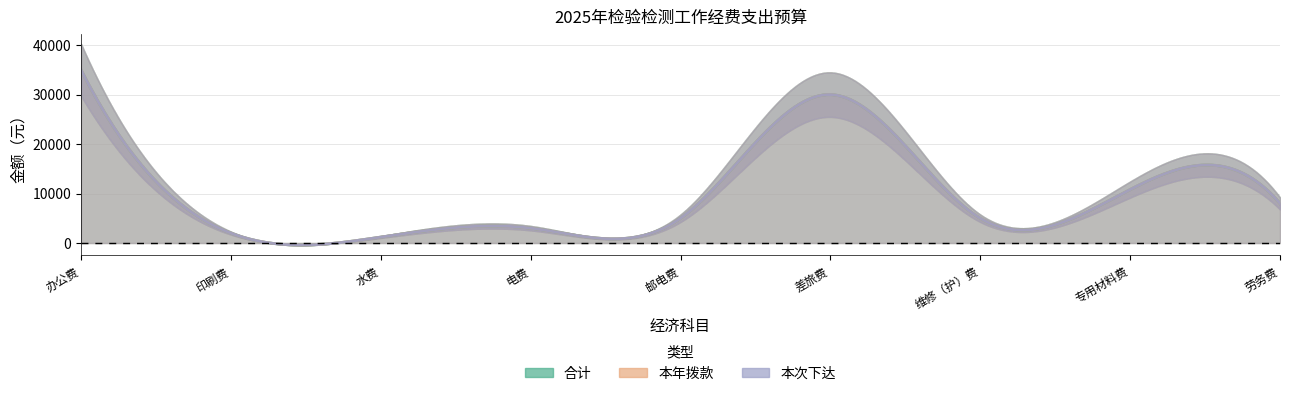

How many values in the 本次下达 series exceed 5000?

4